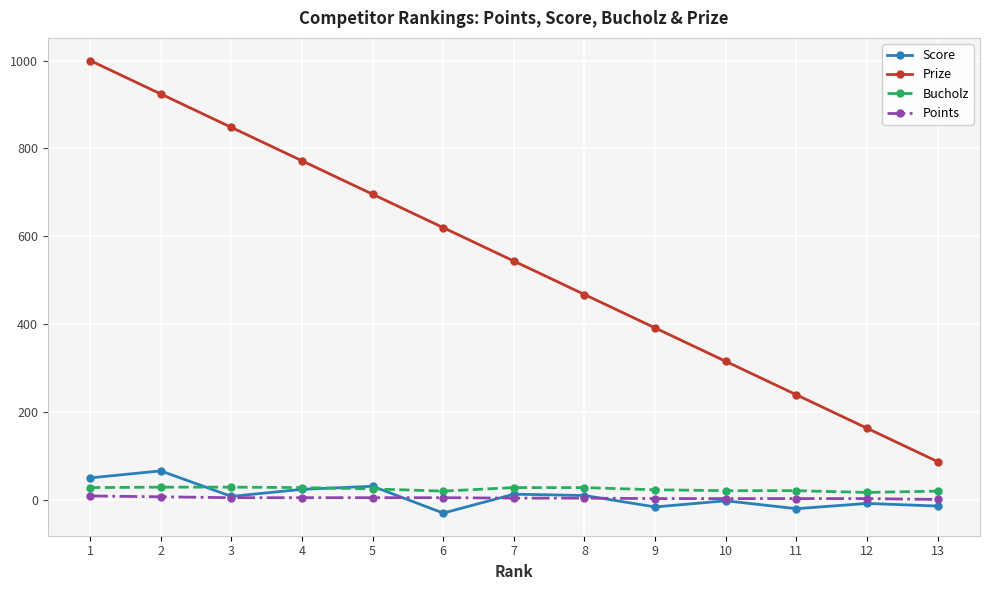

How many data points does each series have?

13